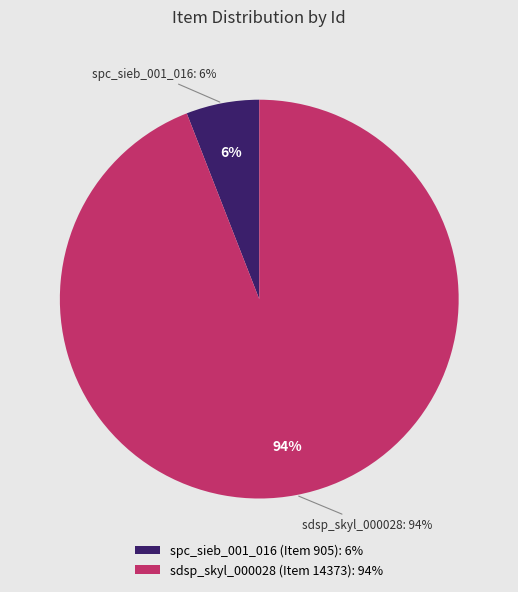

Which category has the smallest portion of the pie?

spc_sieb_001_016 (Item 905)